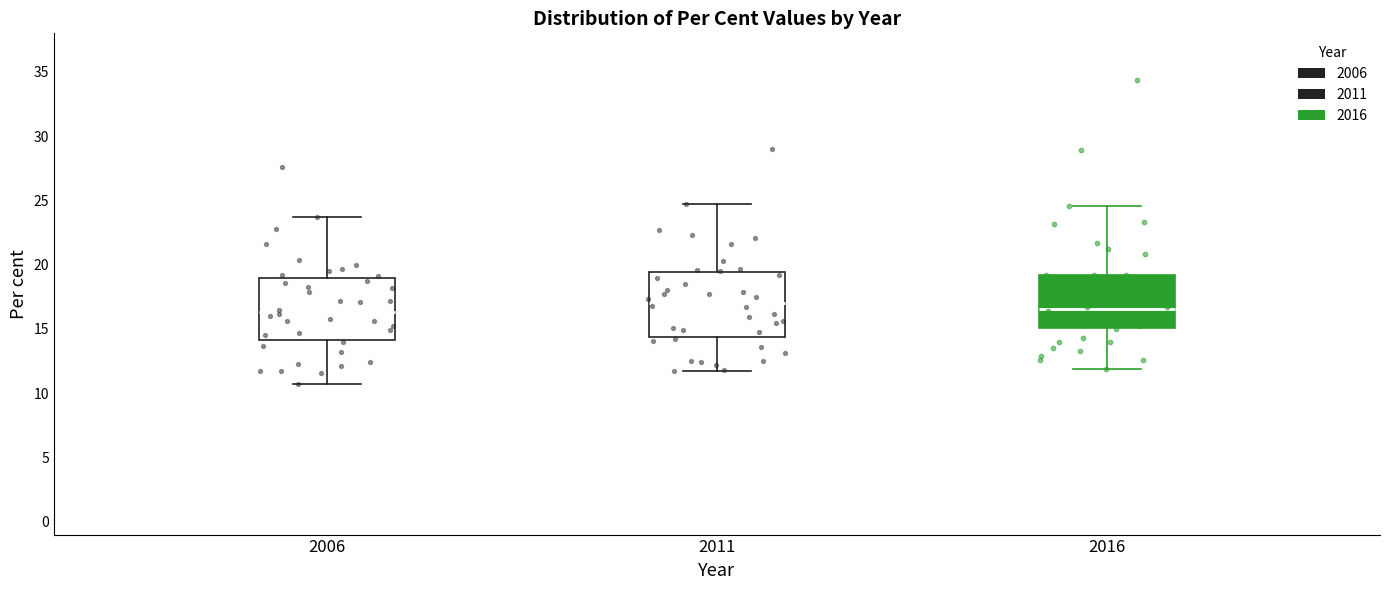

Where does the upper whisker of the box at x = 2006 end on the y-axis? The values are not printed on the chart, so give them approximately, as read against the axis.

23.5